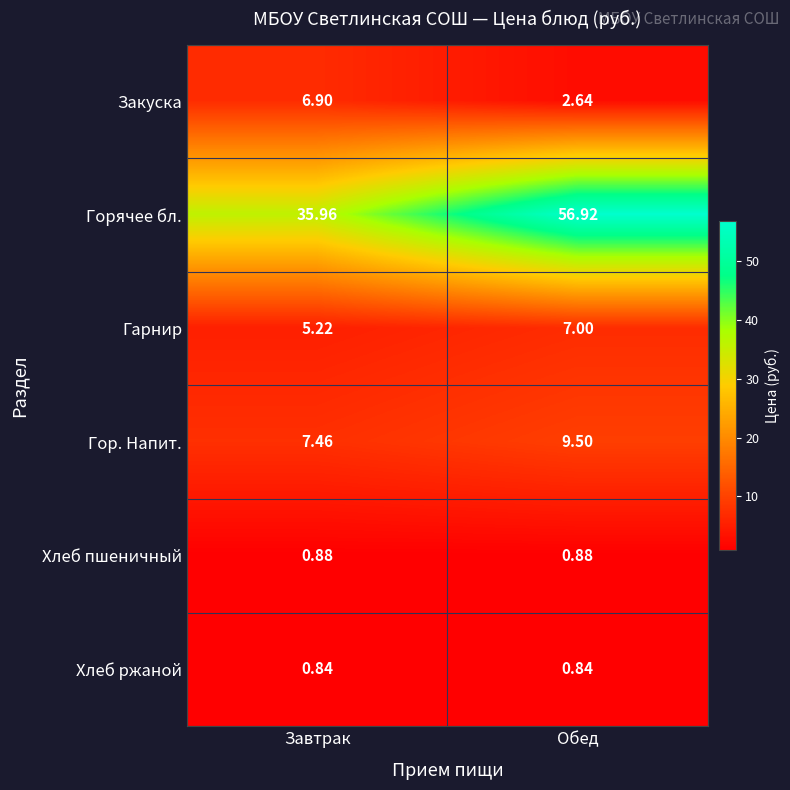

Which series has the widest spread of values?

Горячее бл.